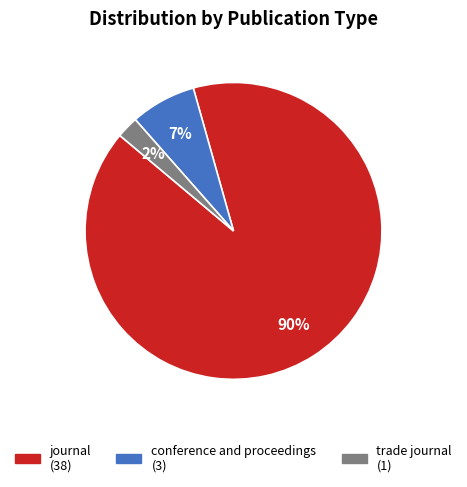

True or false: journal accounts for 90% of the total.

True